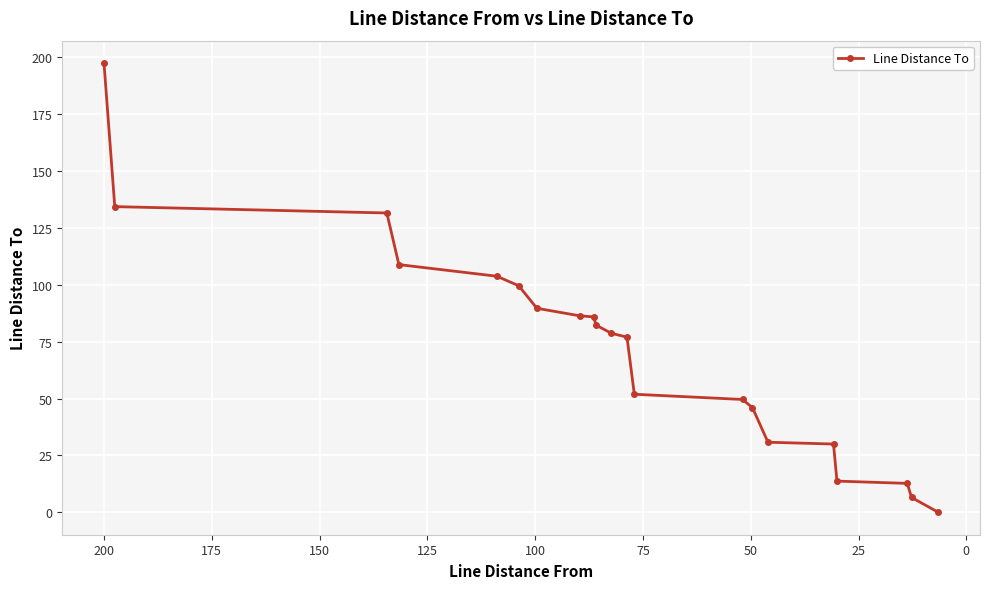

What is the maximum value shown in the chart?

197.5